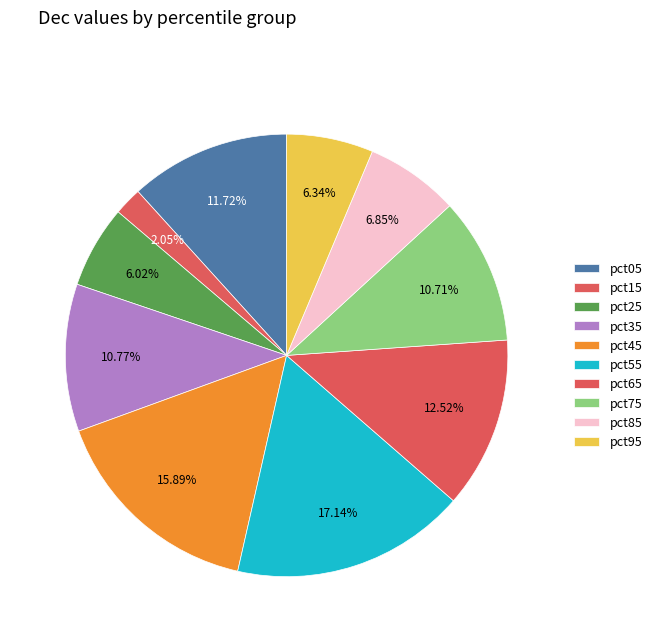

Do pct25 and pct85 together represent more than half of the pie?

No